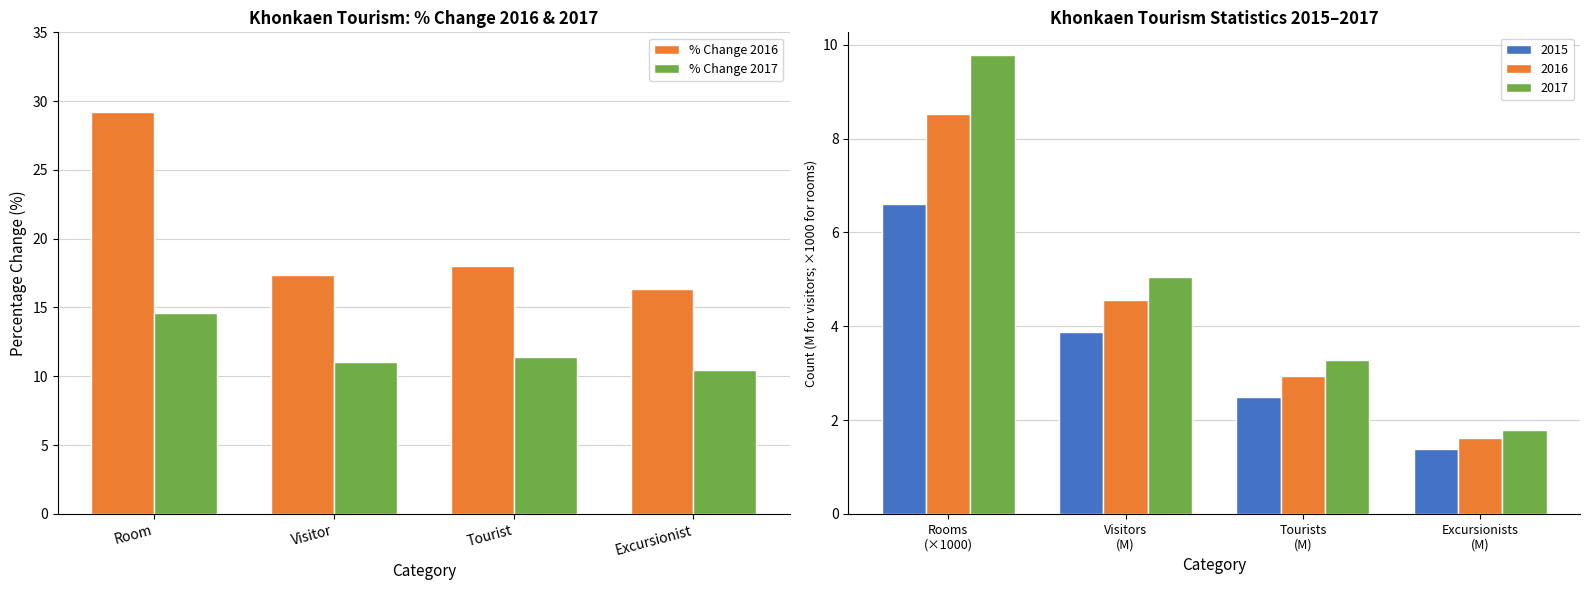

The % Change 2017 series shows 9.6 at Room. True or false?

False